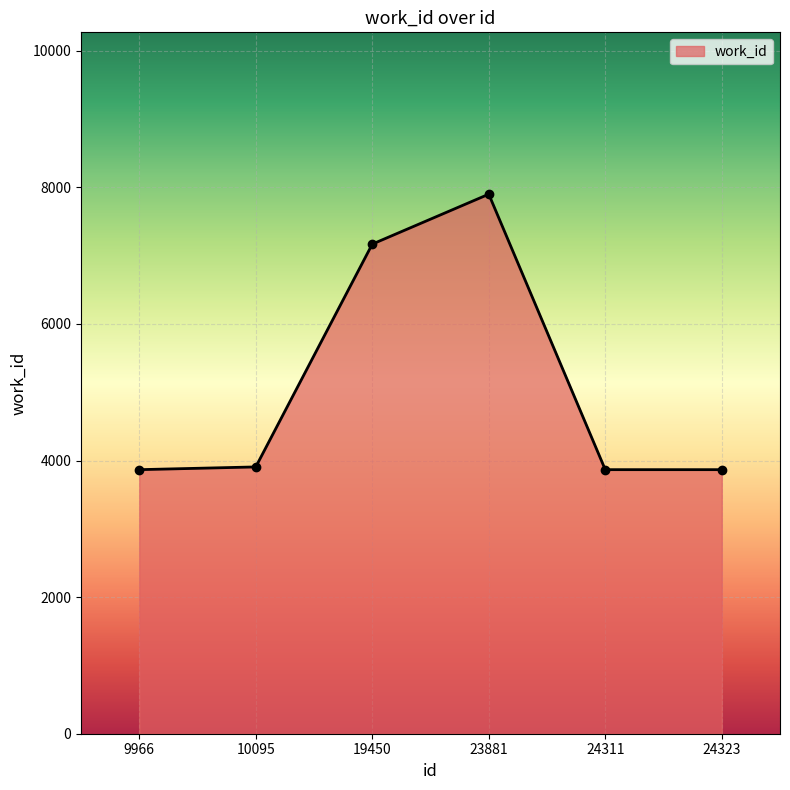

Read the value at 19450.

7168